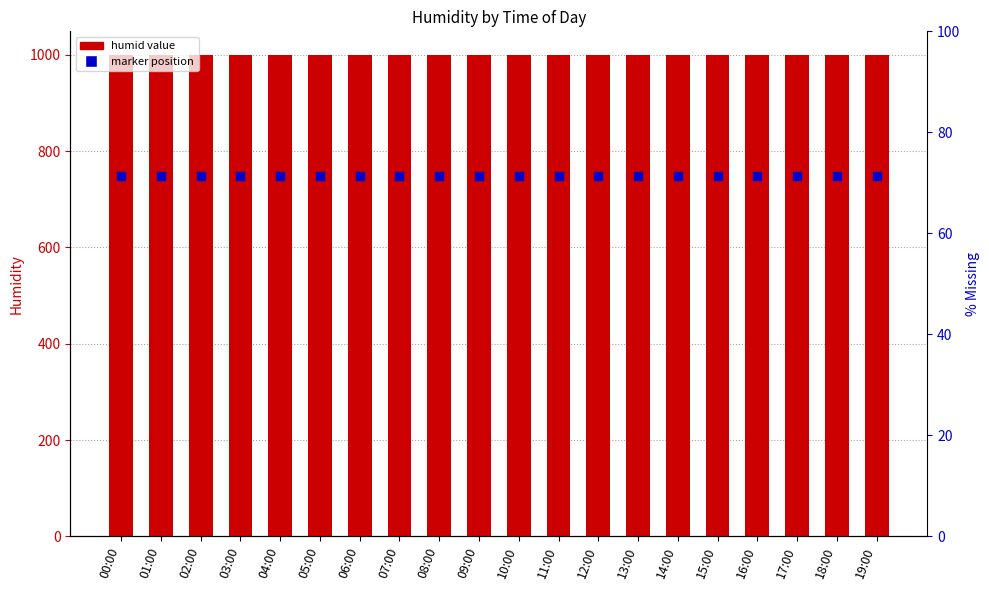

At how many categories does at least one series exceed 888?

20